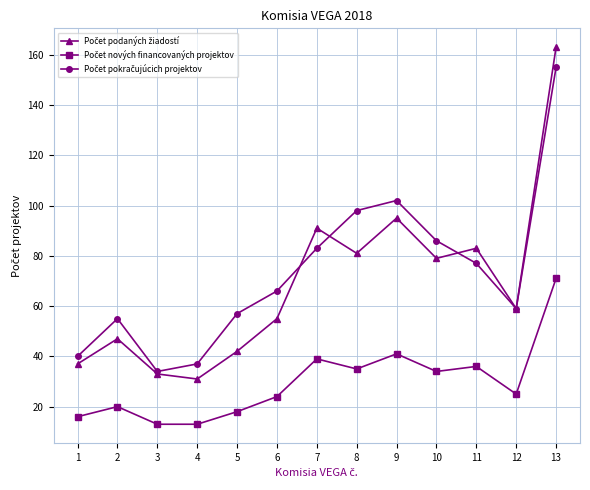

How many lines are shown in the chart?

3